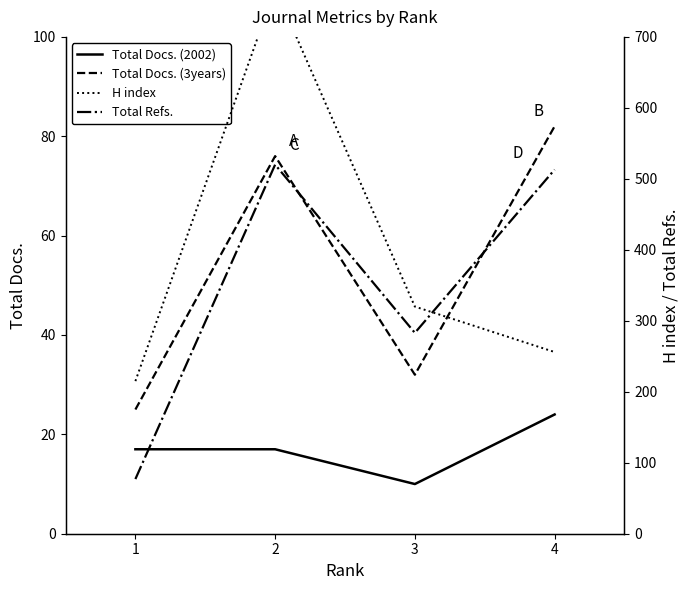

True or false: Total Docs. (2002) and Total Refs. cross at least once.

False